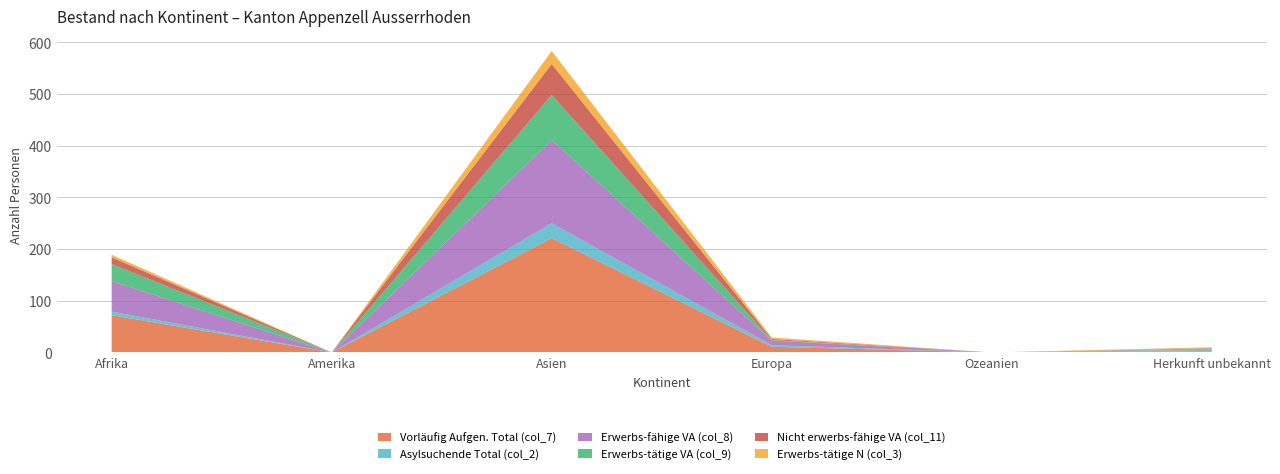

Reading left to right, extract all data points from this chart.

Vorläufig Aufgen. Total (col_7): 72	0	221	11	0	2
Asylsuchende Total (col_2): 7	0	29	3	0	3
Erwerbs-fähige VA (col_8): 59	0	161	9	0	1
Erwerbs-tätige VA (col_9): 33	0	87	1	0	1
Nicht erwerbs-fähige VA (col_11): 13	0	60	2	0	1
Erwerbs-tätige N (col_3): 5	0	25	3	0	2